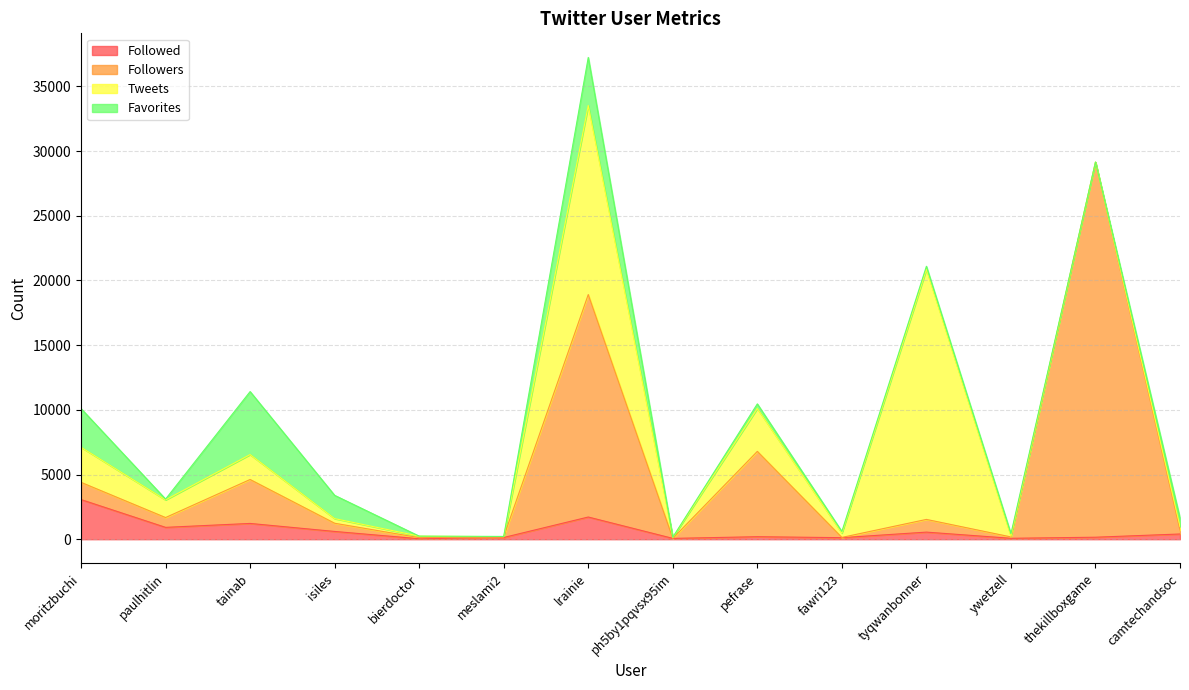

At which category is the sum across all series the highest?

lrainie